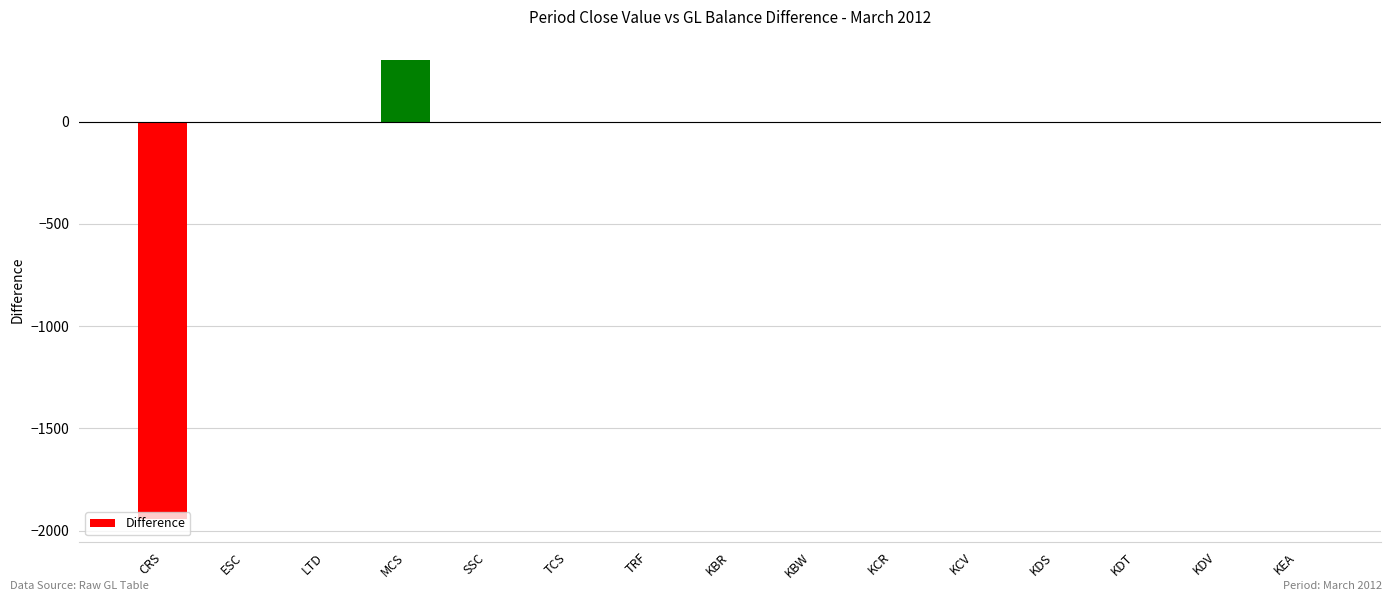

What is the maximum value shown in the chart?

302.0